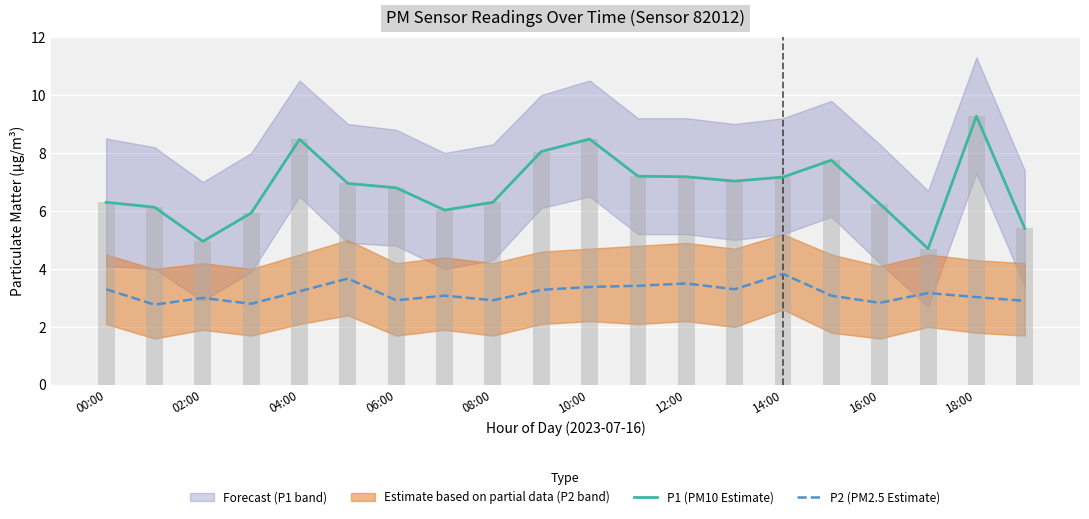

At which category does the chart reach its peak across all series?

18:00